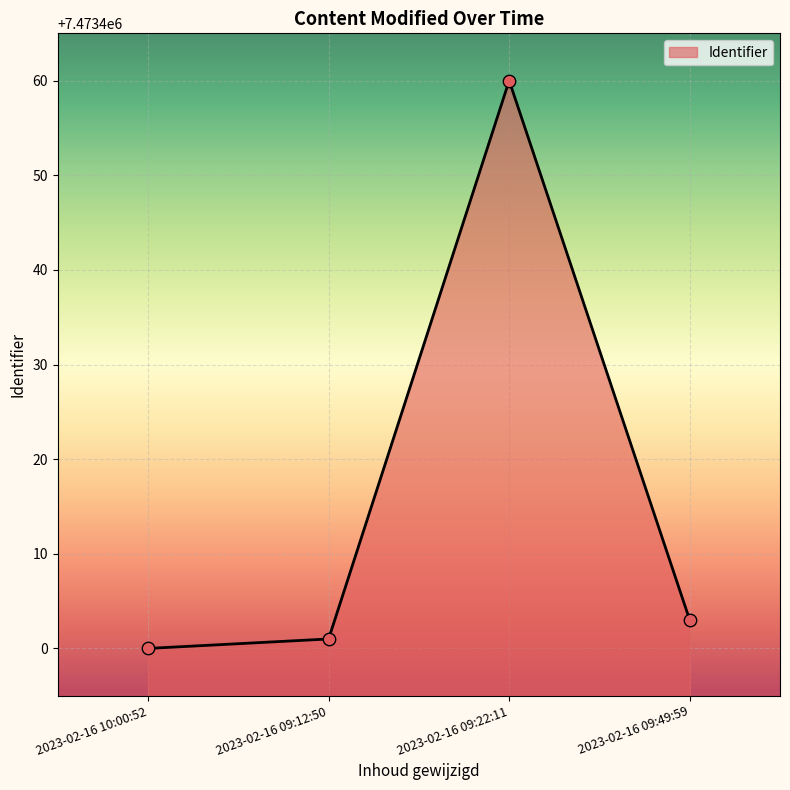

Approximately how many times larger is the value at 2023-02-16 09:49:59 compared to 2023-02-16 09:22:11?

1.0